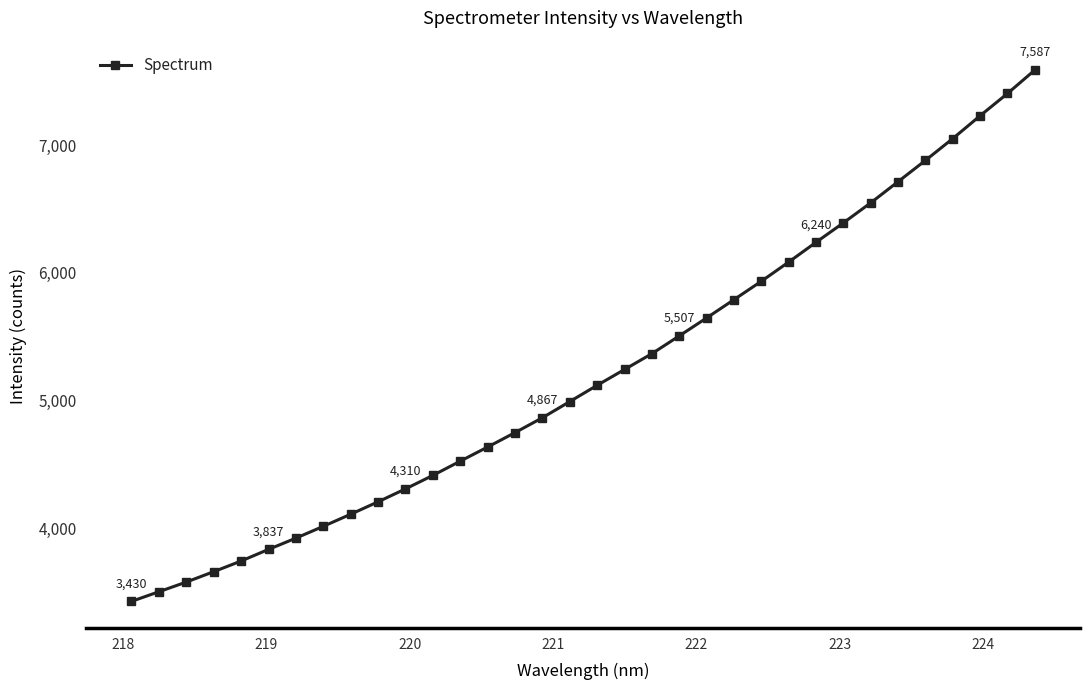

What is the value of the 24th point from the left?

5934.6